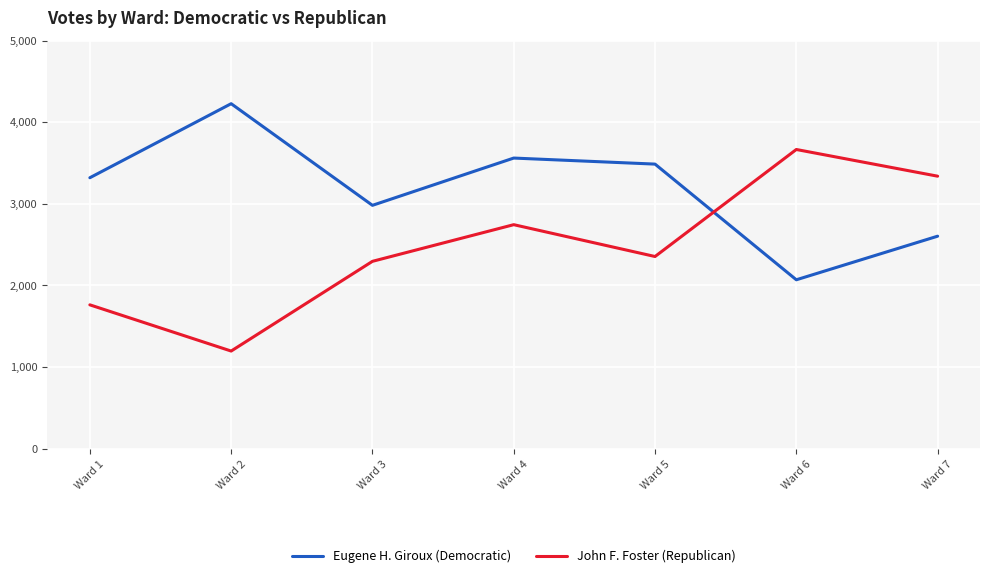

Count the John F. Foster (Republican) values in the range 1762 to 3338.

5